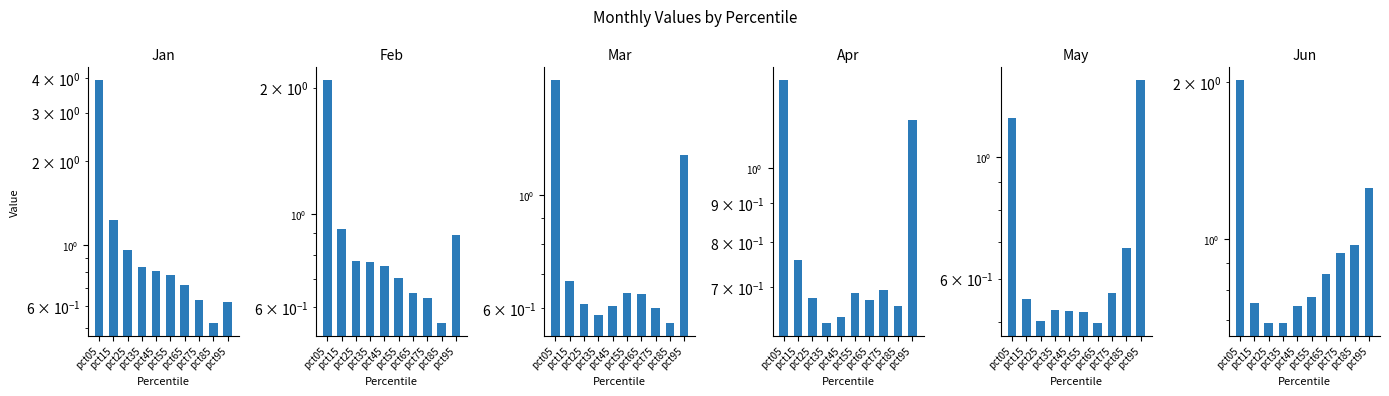

Which category has the lowest value across all series?

pct65